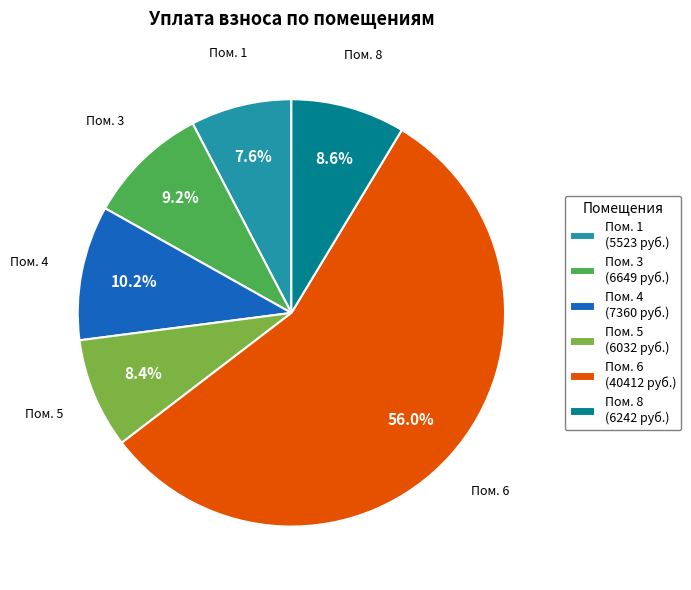

Which has a higher value, Пом. 1 or Пом. 4?

Пом. 4